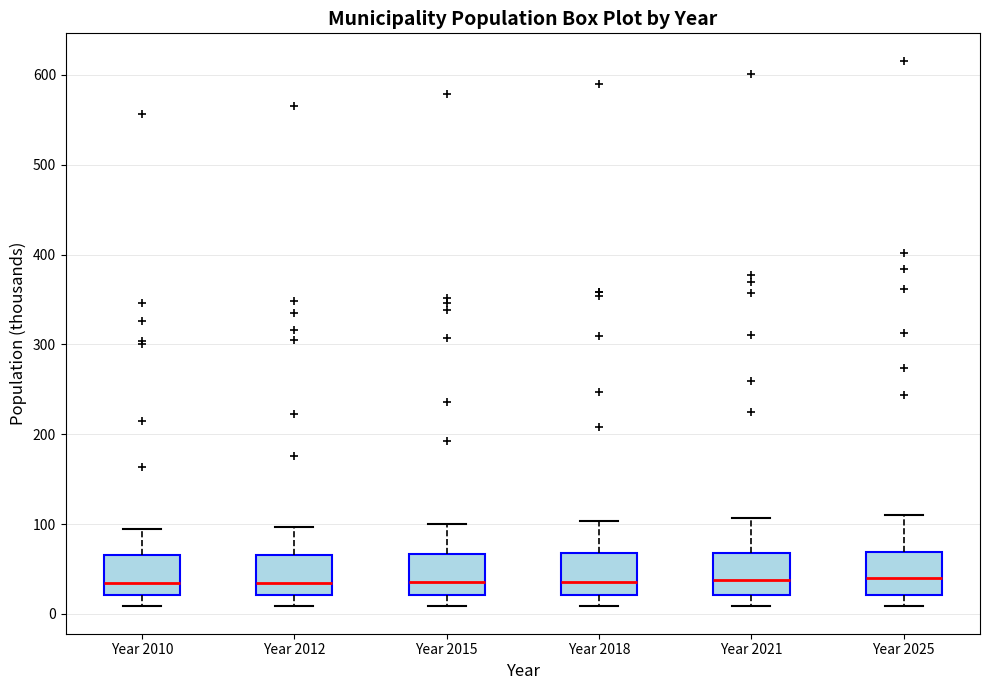

Reading left to right, transcribe this box plot: for each box, give where its median line is, the range the box spans, and where its two whiskers end, as read against the y-axis. The values are not printed on the chart, so give them approximately, as read against the axis.

Year 2010: median 30, box 20 to 70, whiskers 10 to 100
Year 2012: median 30, box 20 to 70, whiskers 10 to 100
Year 2015: median 40, box 20 to 70, whiskers 10 to 100
Year 2018: median 40, box 20 to 70, whiskers 10 to 100
Year 2021: median 40, box 20 to 70, whiskers 10 to 110
Year 2025: median 40, box 20 to 70, whiskers 10 to 110